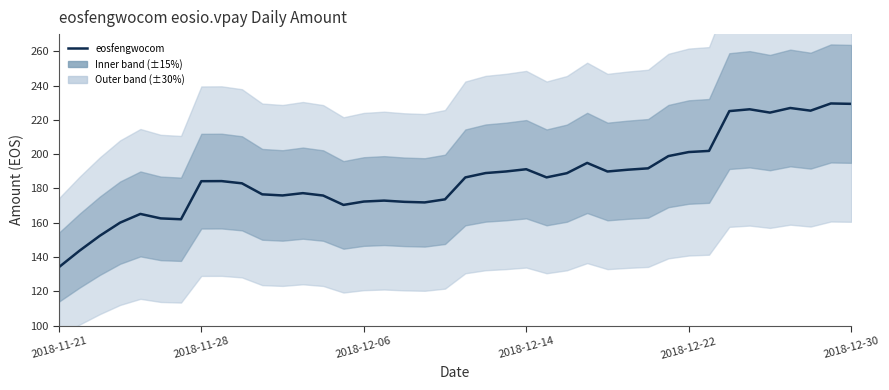

What is the sum of the values at 31 and 35?

425.4